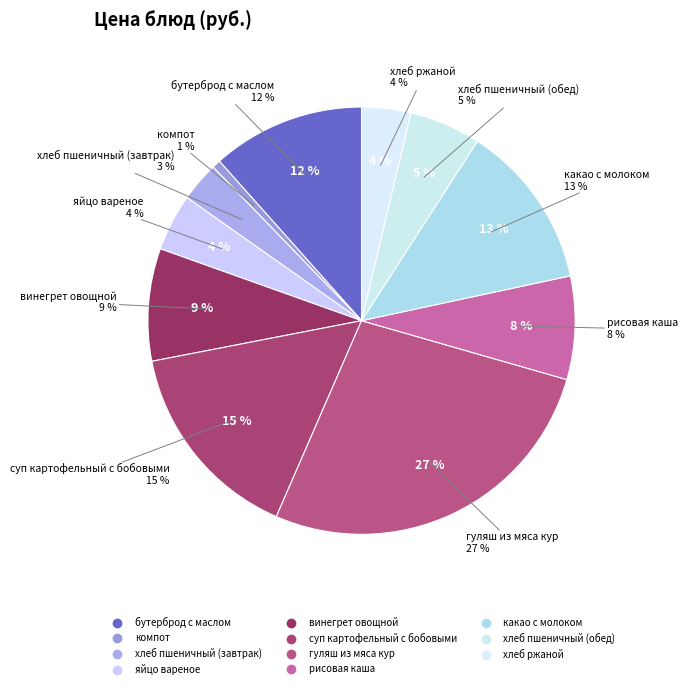

To the nearest percent, what is the difference between the яйцо вареное and хлеб пшеничный (обед) slice percentages?

1%